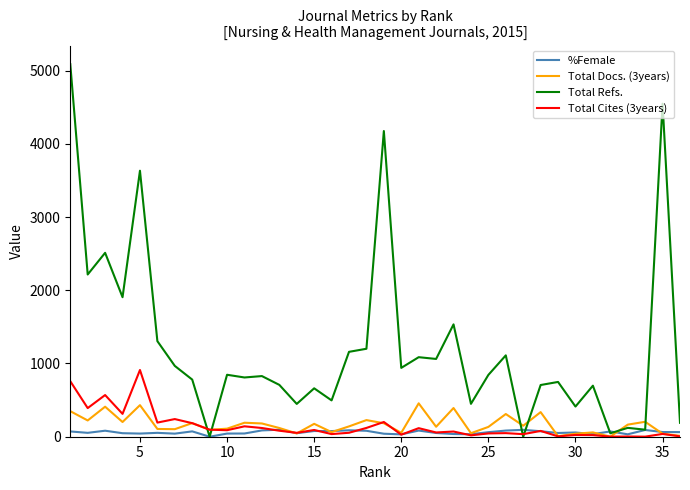

At how many categories does at least one series exceed 5055?

1